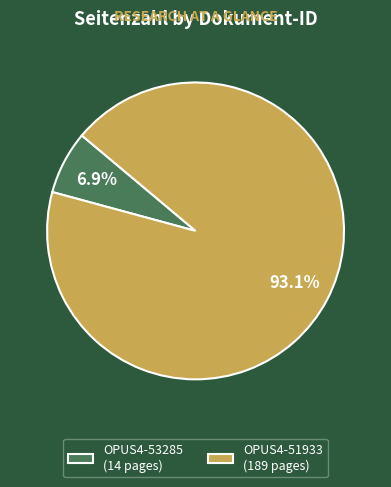

Rank the categories by value from highest to lowest.

OPUS4-51933, OPUS4-53285